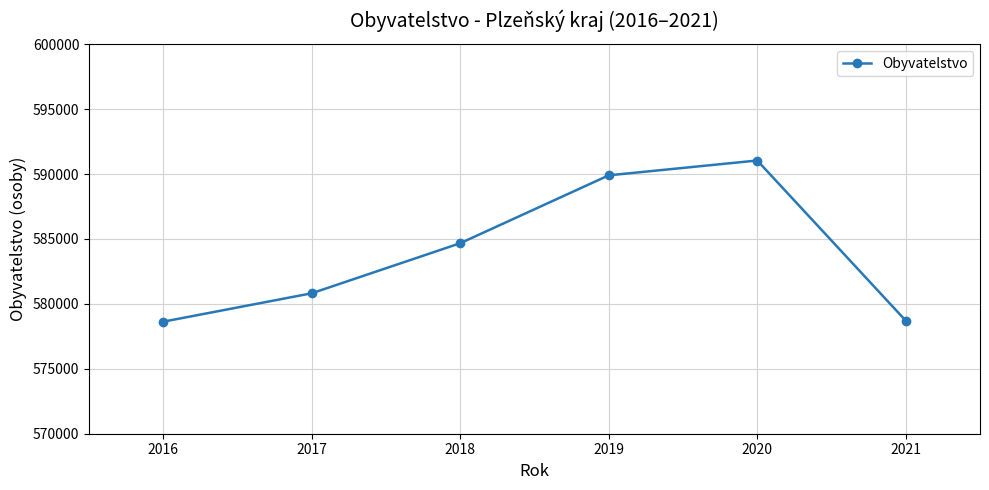

Between 2018 and 2017, which is larger?

2018